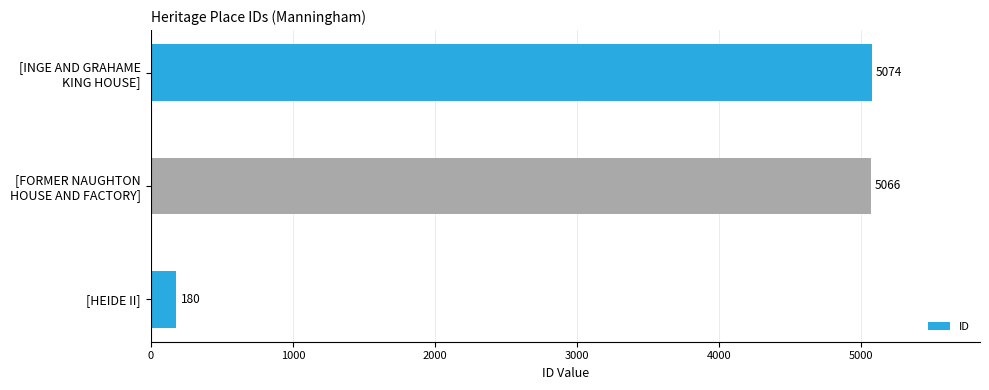

True or false: the data shows 180 at [HEIDE II].

True